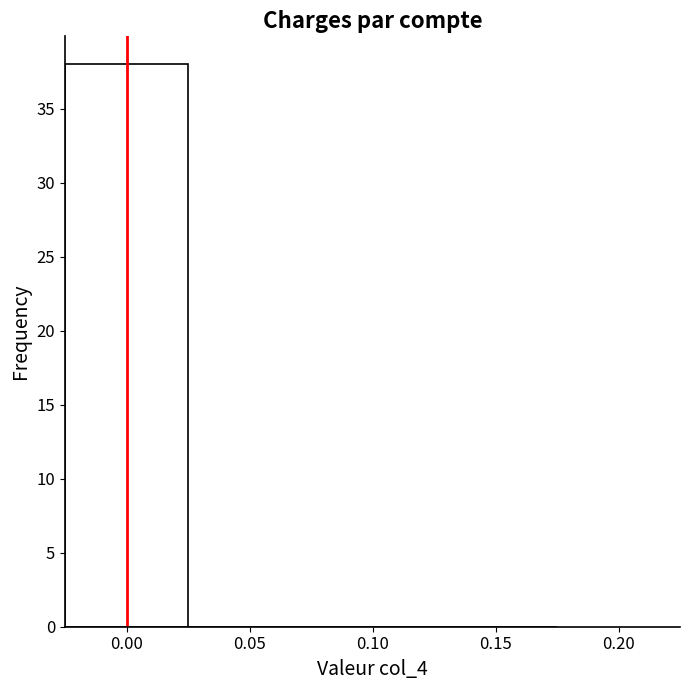

Reading left to right, transcribe this chart: for each bar, give the range it covers on the x-axis and its height. The values are not printed on the chart, so give them approximately, as read against the axis.

-0.025 to 0.025: 38
0.025 to 0.075: 0
0.075 to 0.125: 0
0.125 to 0.175: 0